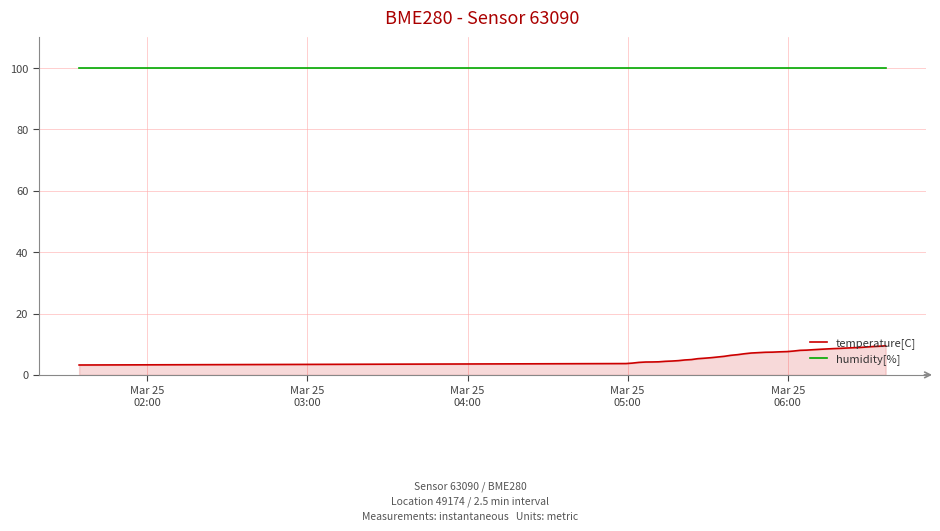

Which series has the largest range (max minus min)?

temperature[C]